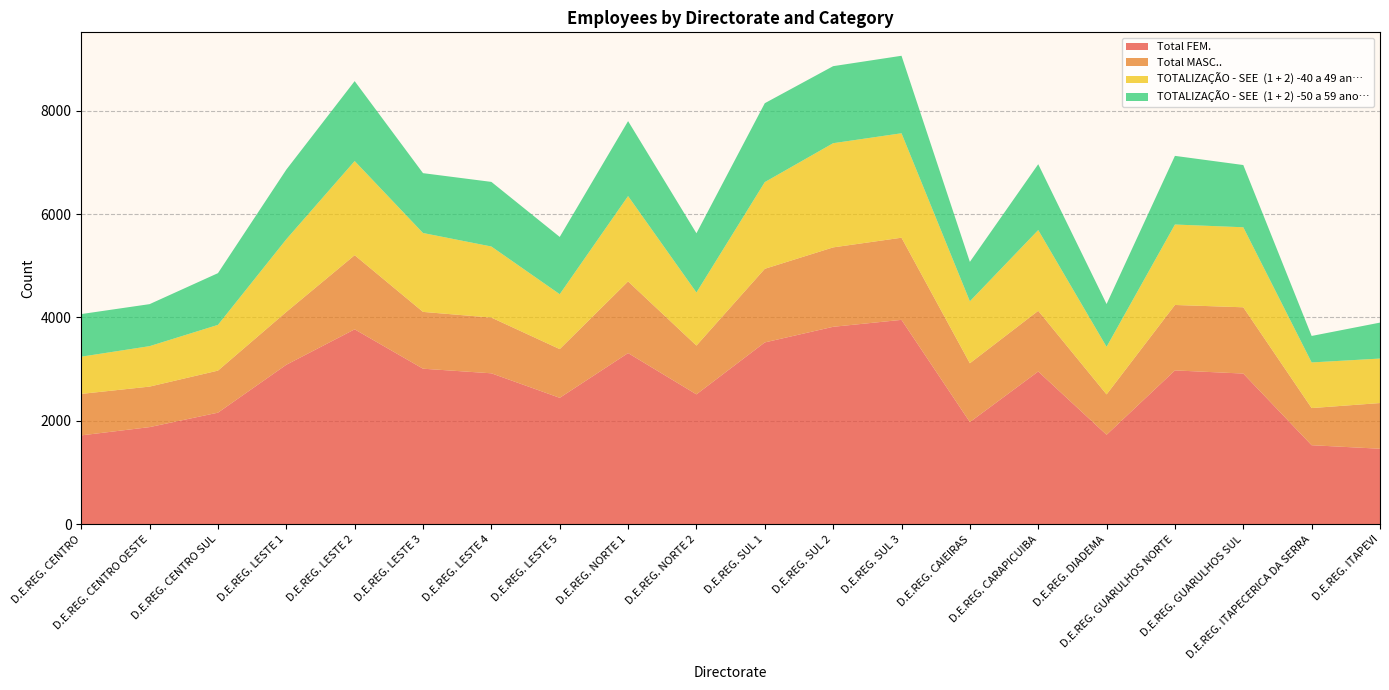

Reading left to right, list all the values displayed in this chart.

Total FEM.: D.E.REG. CENTRO=1721	D.E.REG. CENTRO OESTE=1881	D.E.REG. CENTRO SUL=2160	D.E.REG. LESTE 1=3086	D.E.REG. LESTE 2=3771	D.E.REG. LESTE 3=3010	D.E.REG. LESTE 4=2921	D.E.REG. LESTE 5=2447	D.E.REG. NORTE 1=3312	D.E.REG. NORTE 2=2514	D.E.REG. SUL 1=3518	D.E.REG. SUL 2=3820	D.E.REG. SUL 3=3954	D.E.REG. CAIEIRAS=1978	D.E.REG. CARAPICUIBA=2956	D.E.REG. DIADEMA=1733	D.E.REG. GUARULHOS NORTE=2977	D.E.REG. GUARULHOS SUL=2916	D.E.REG. ITAPECERICA DA SERRA=1531	D.E.REG. ITAPEVI=1463
Total MASC..: D.E.REG. CENTRO=802	D.E.REG. CENTRO OESTE=783	D.E.REG. CENTRO SUL=813	D.E.REG. LESTE 1=1021	D.E.REG. LESTE 2=1433	D.E.REG. LESTE 3=1098	D.E.REG. LESTE 4=1077	D.E.REG. LESTE 5=942	D.E.REG. NORTE 1=1385	D.E.REG. NORTE 2=943	D.E.REG. SUL 1=1423	D.E.REG. SUL 2=1535	D.E.REG. SUL 3=1588	D.E.REG. CAIEIRAS=1137	D.E.REG. CARAPICUIBA=1173	D.E.REG. DIADEMA=780	D.E.REG. GUARULHOS NORTE=1265	D.E.REG. GUARULHOS SUL=1281	D.E.REG. ITAPECERICA DA SERRA=718	D.E.REG. ITAPEVI=883
TOTALIZAÇÃO - SEE  (1 + 2) -40 a 49 an…: D.E.REG. CENTRO=719	D.E.REG. CENTRO OESTE=782	D.E.REG. CENTRO SUL=884	D.E.REG. LESTE 1=1405	D.E.REG. LESTE 2=1820	D.E.REG. LESTE 3=1525	D.E.REG. LESTE 4=1374	D.E.REG. LESTE 5=1061	D.E.REG. NORTE 1=1650	D.E.REG. NORTE 2=1026	D.E.REG. SUL 1=1676	D.E.REG. SUL 2=2014	D.E.REG. SUL 3=2019	D.E.REG. CAIEIRAS=1198	D.E.REG. CARAPICUIBA=1561	D.E.REG. DIADEMA=920	D.E.REG. GUARULHOS NORTE=1555	D.E.REG. GUARULHOS SUL=1547	D.E.REG. ITAPECERICA DA SERRA=882	D.E.REG. ITAPEVI=860
TOTALIZAÇÃO - SEE  (1 + 2) -50 a 59 ano…: D.E.REG. CENTRO=824	D.E.REG. CENTRO OESTE=812	D.E.REG. CENTRO SUL=1000	D.E.REG. LESTE 1=1346	D.E.REG. LESTE 2=1545	D.E.REG. LESTE 3=1157	D.E.REG. LESTE 4=1249	D.E.REG. LESTE 5=1107	D.E.REG. NORTE 1=1449	D.E.REG. NORTE 2=1145	D.E.REG. SUL 1=1525	D.E.REG. SUL 2=1489	D.E.REG. SUL 3=1498	D.E.REG. CAIEIRAS=762	D.E.REG. CARAPICUIBA=1273	D.E.REG. DIADEMA=827	D.E.REG. GUARULHOS NORTE=1327	D.E.REG. GUARULHOS SUL=1203	D.E.REG. ITAPECERICA DA SERRA=512	D.E.REG. ITAPEVI=695